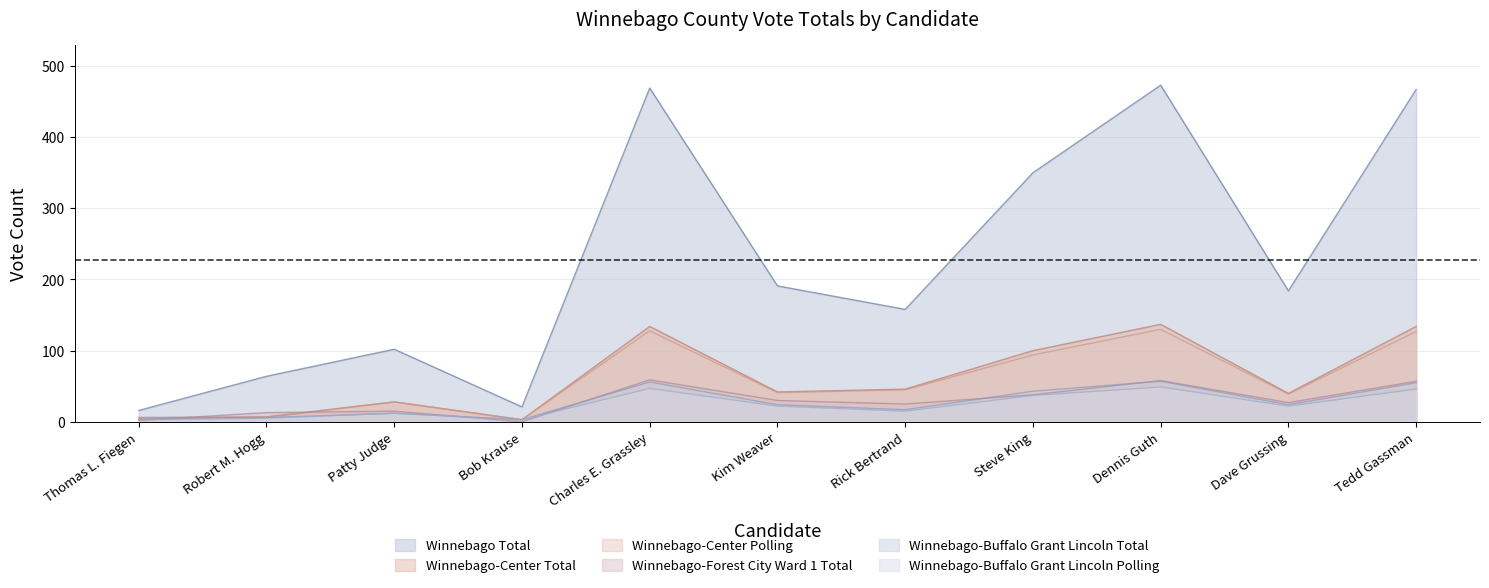

How many data points does each series have?

11